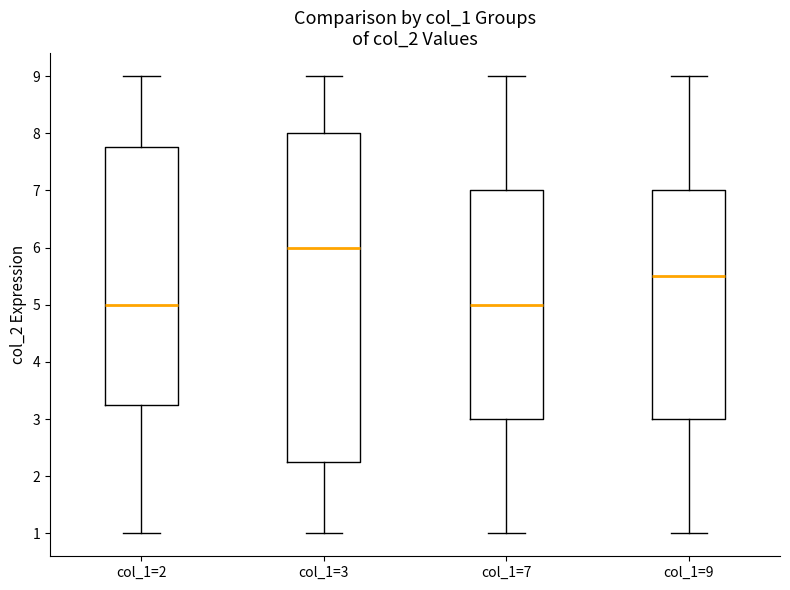

Reading left to right, transcribe this box plot: for each box, give where its median line is, the range the box spans, and where its two whiskers end, as read against the y-axis. The values are not printed on the chart, so give them approximately, as read against the axis.

col_1=2: median 5.0, box 3.3 to 7.8, whiskers 1.0 to 9.0
col_1=3: median 6.0, box 2.3 to 8.0, whiskers 1.0 to 9.0
col_1=7: median 5.0, box 3.0 to 7.0, whiskers 1.0 to 9.0
col_1=9: median 5.5, box 3.0 to 7.0, whiskers 1.0 to 9.0